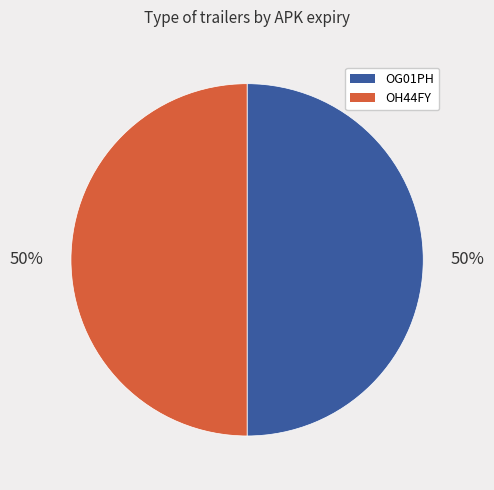

The OH44FY slice represents 50% of the pie. True or false?

True